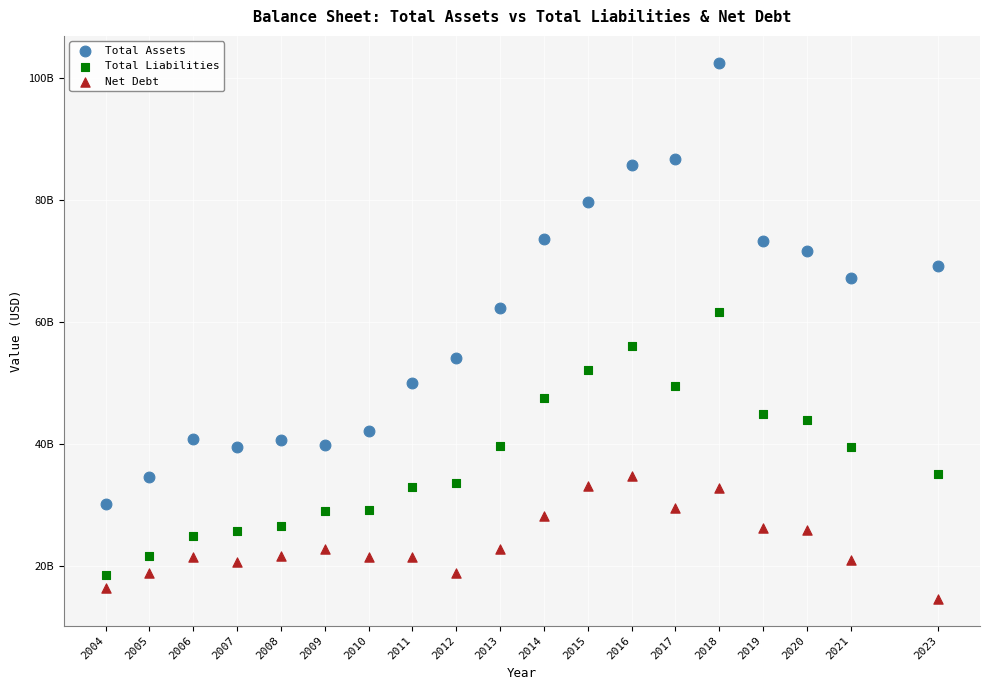

Which series contains the highest Y value?

Total Assets